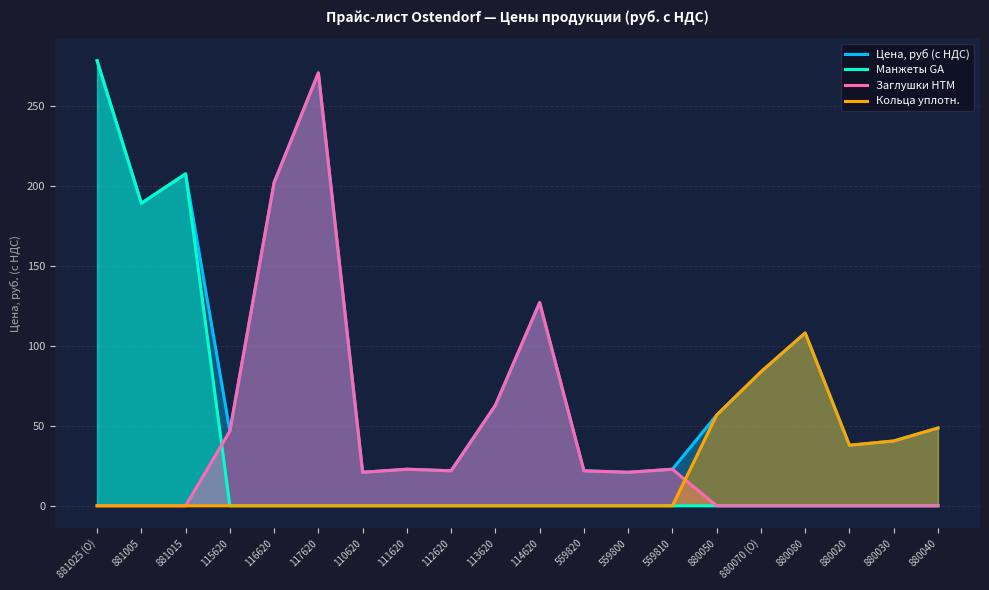

How many lines are shown in the chart?

4